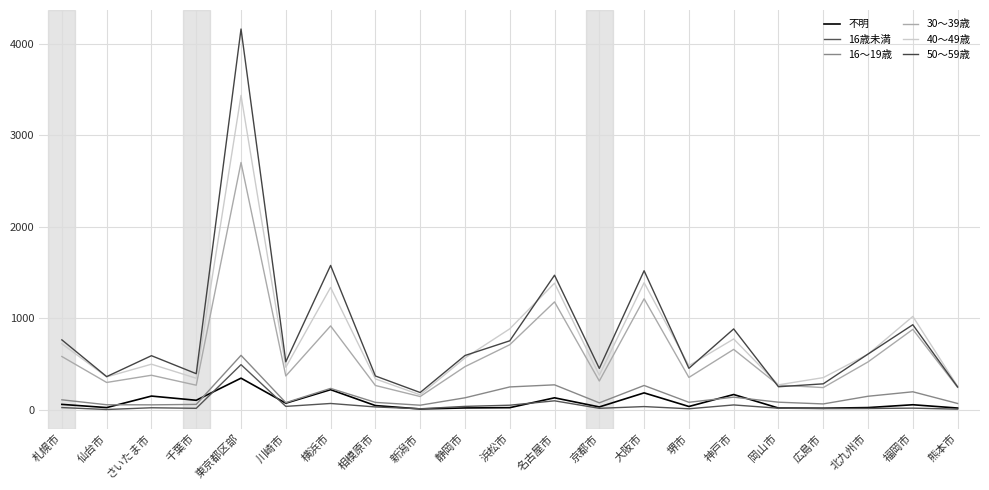

At which category is the sum across all series the highest?

東京都区部